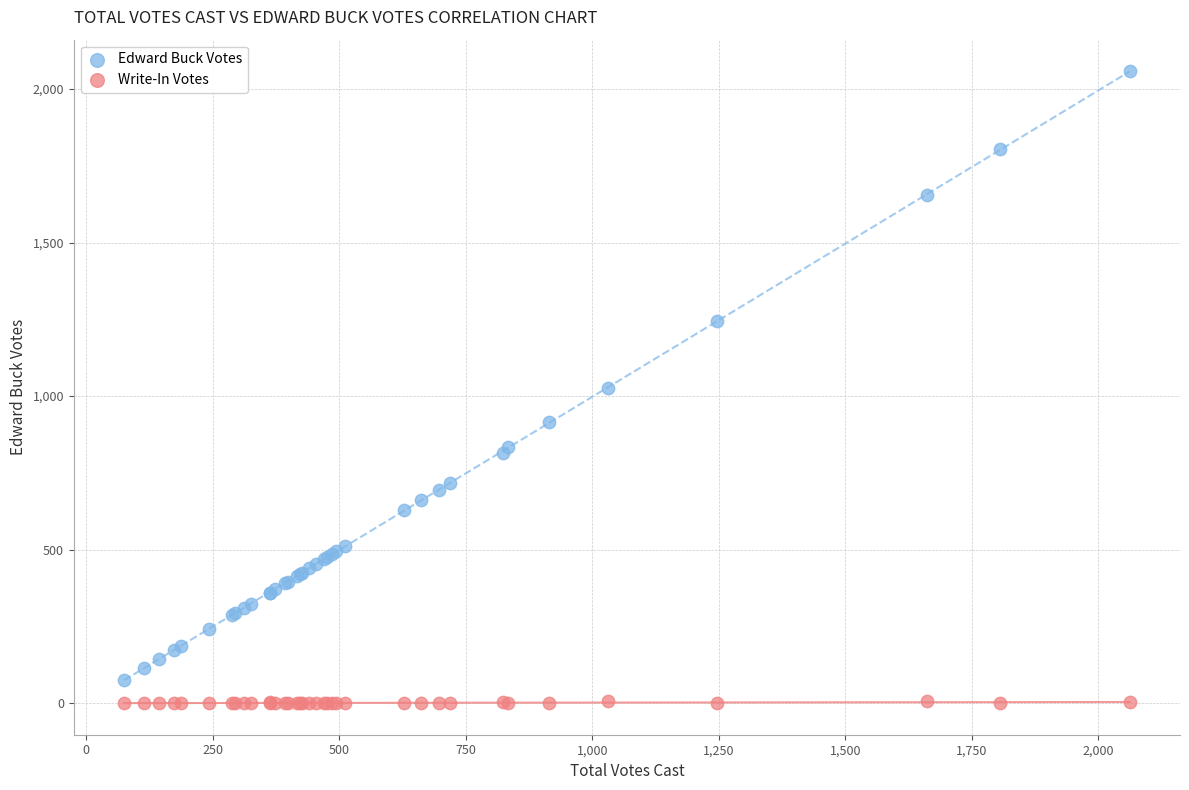

Which series has the largest Y range (max minus min)?

Edward Buck Votes